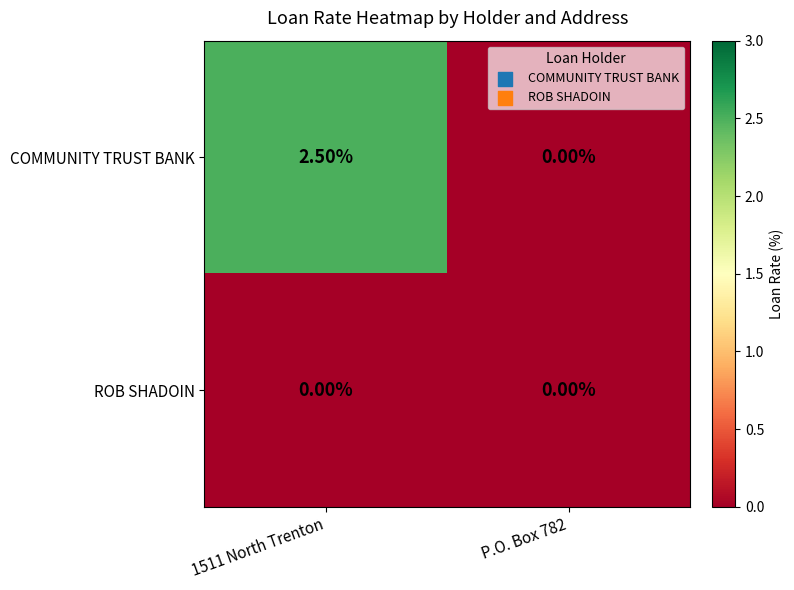

What is the sum of the COMMUNITY TRUST BANK values at 1511 North Trenton and P.O. Box 782?

2.5